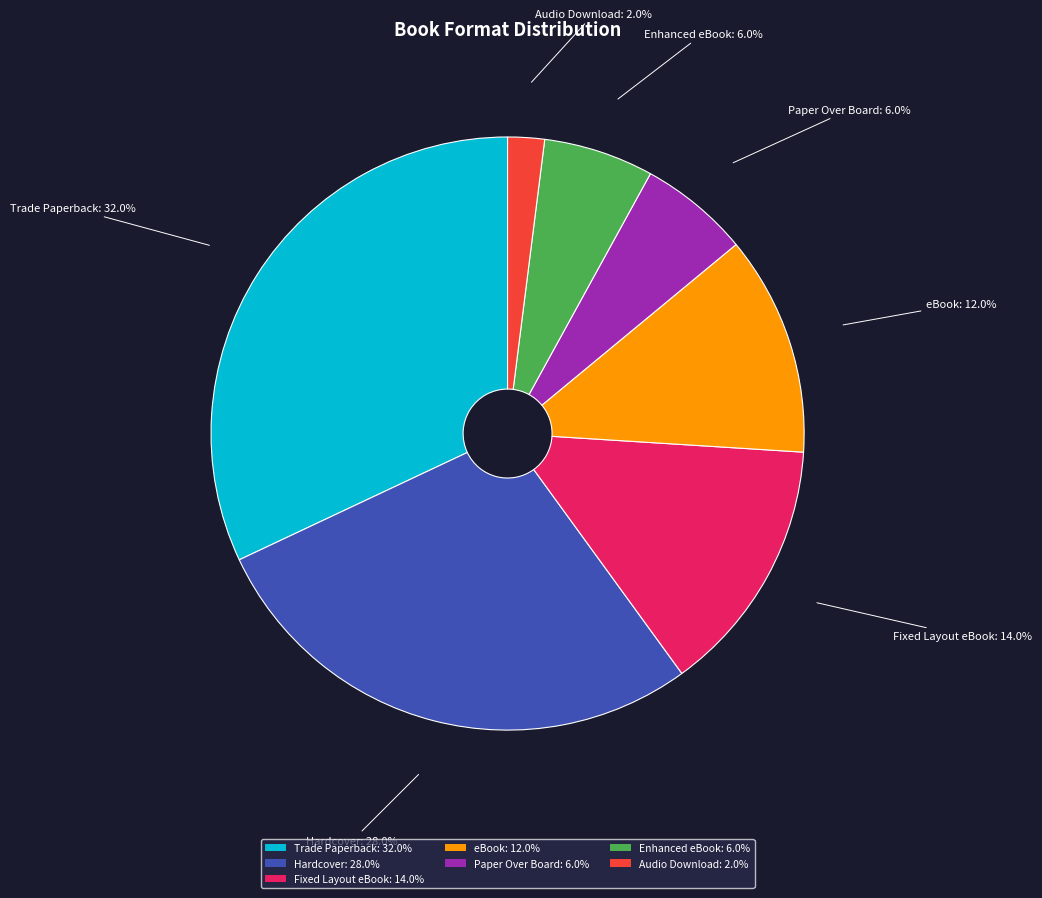

Combined, what portion of the pie is Enhanced eBook: 6.0% and Fixed Layout eBook: 14.0%?

20.0%